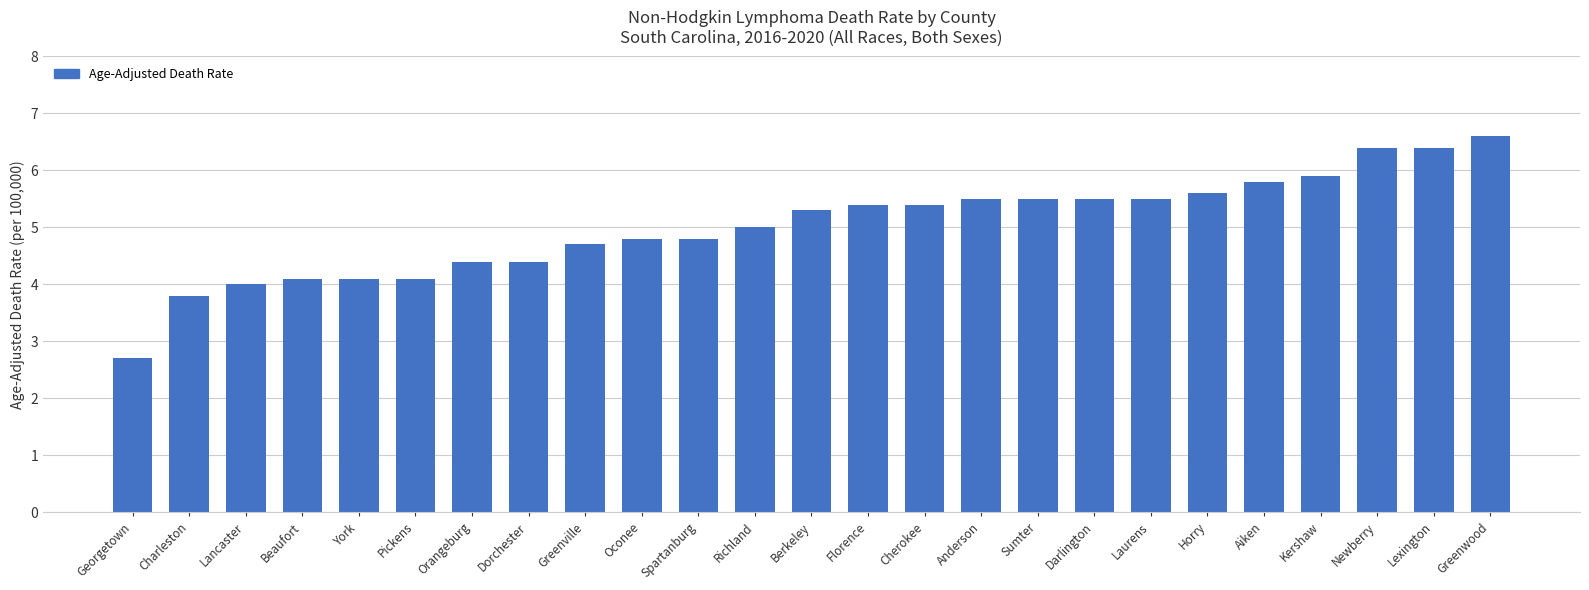

What position from the right is York?

21